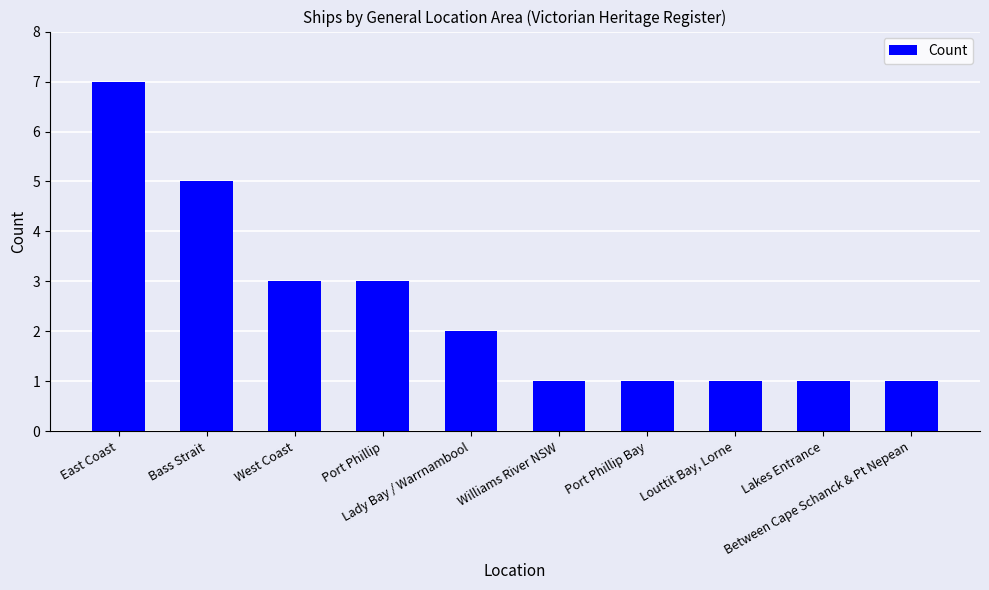

Count the number of categories in the chart.

10